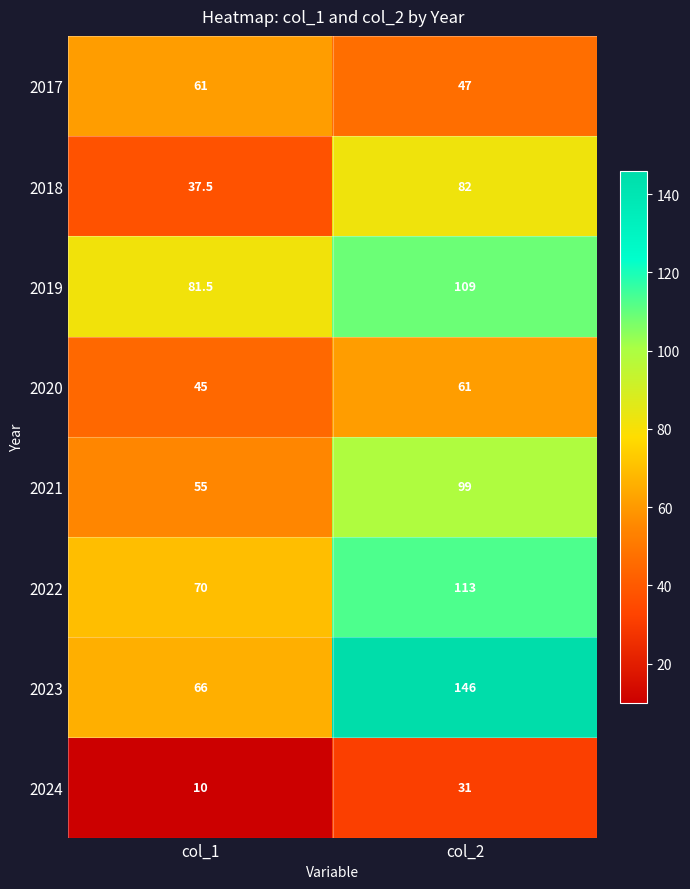

Is it true that 2017 equals 77.3 at col_2?

False